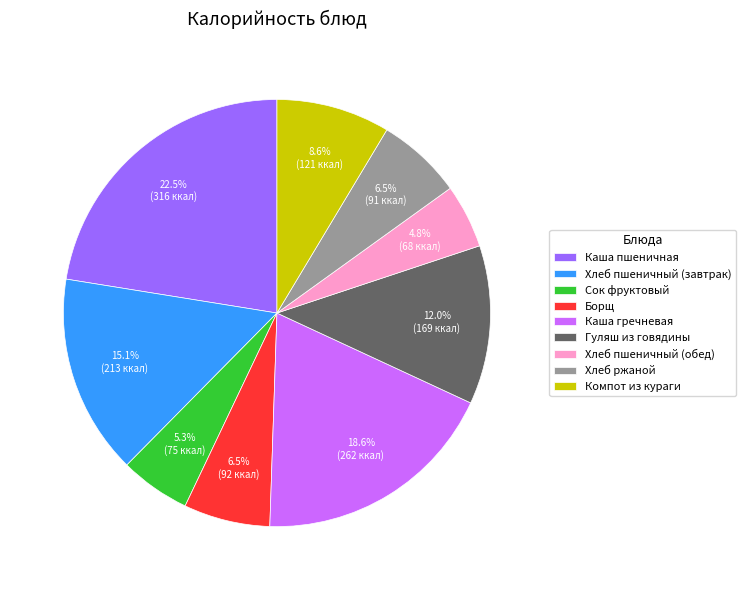

Is there any slice that represents more than half of the pie?

No